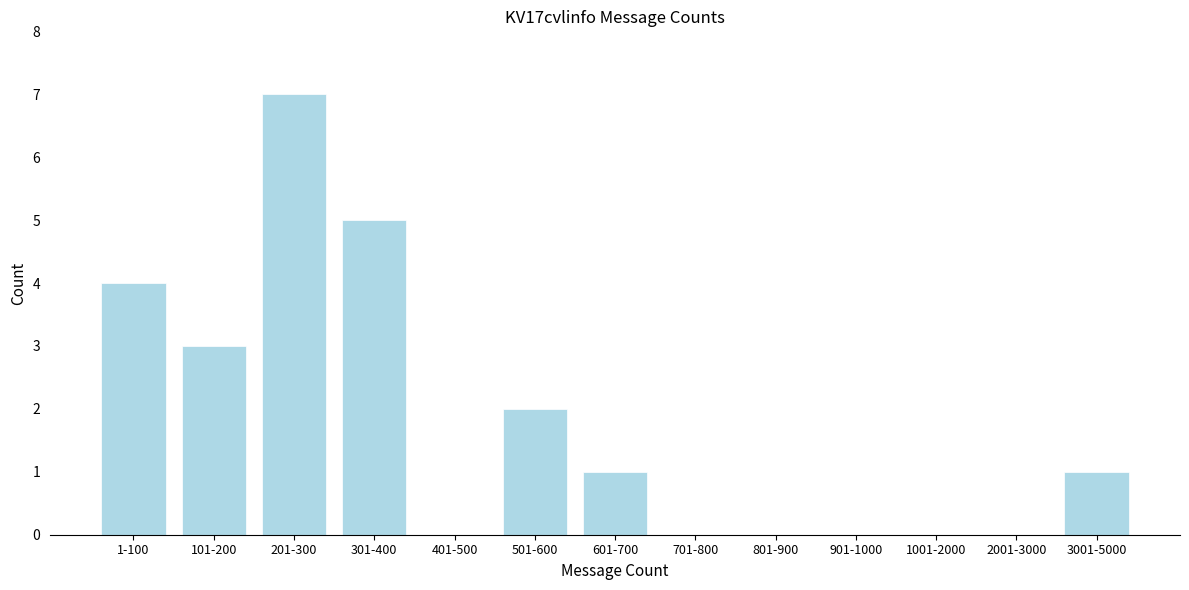

Reading right to left, list all the values displayed in this chart.

3001-5000=1	2001-3000=0	1001-2000=0	901-1000=0	801-900=0	701-800=0	601-700=1	501-600=2	401-500=0	301-400=5	201-300=7	101-200=3	1-100=4